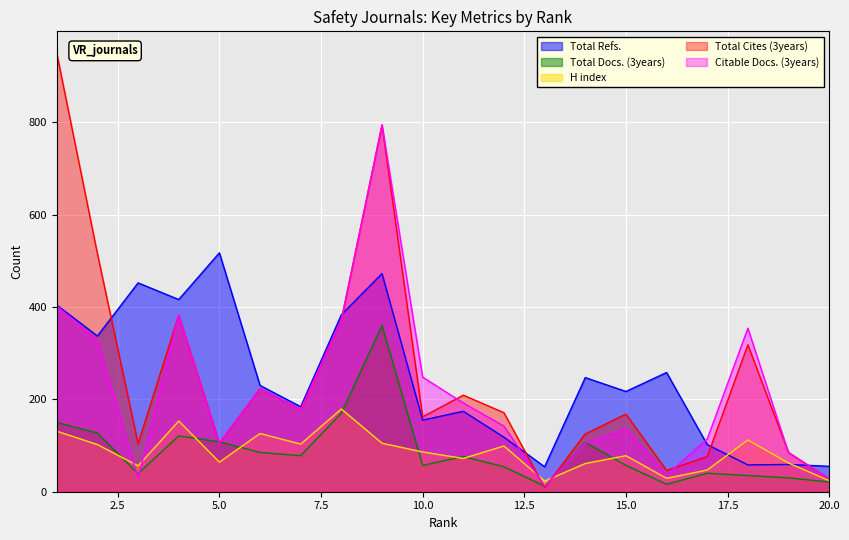

Is the value of Total Docs. (3years) at 11 greater than the value of Citable Docs. (3years) at 16?

Yes